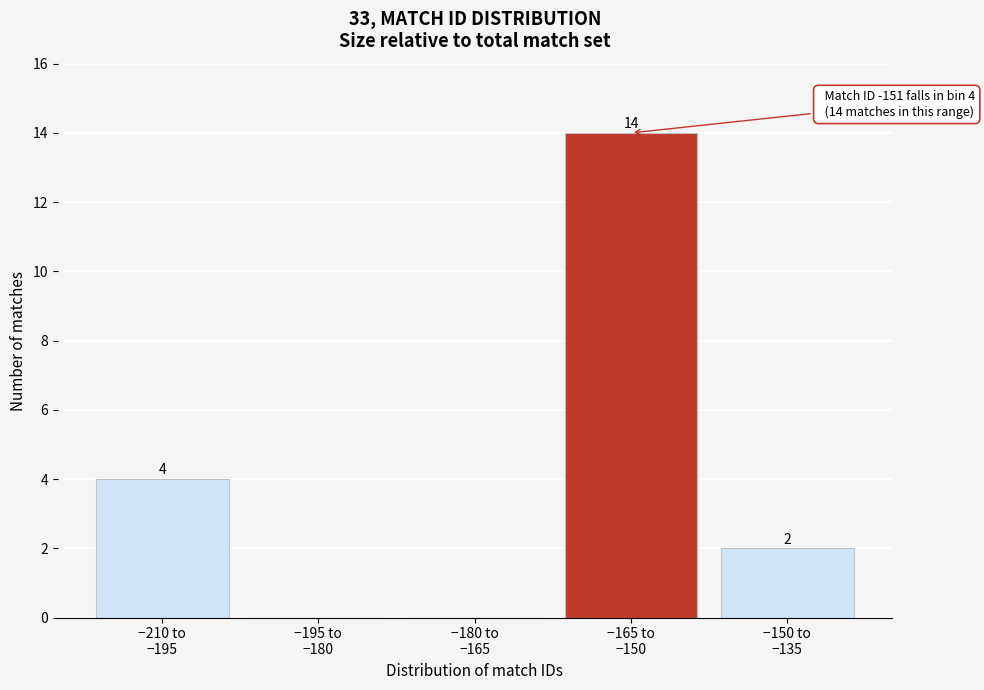

What is the maximum value shown in the chart?

14